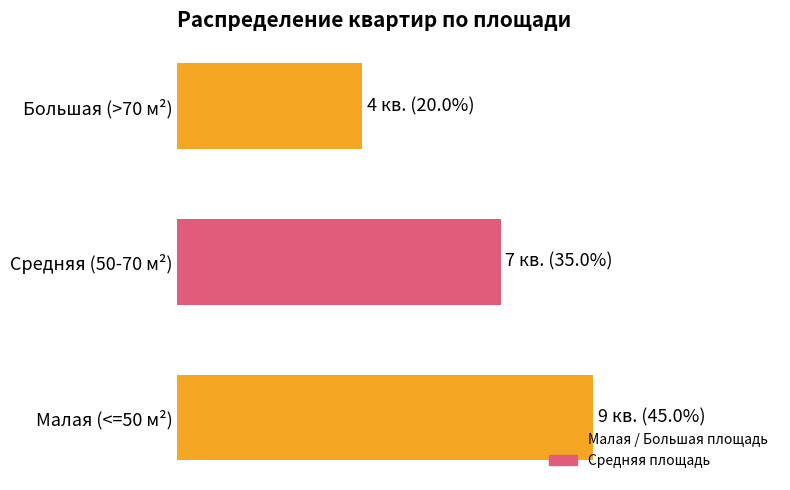

At which category does the chart reach its minimum across all series?

Большая (>70 м²)